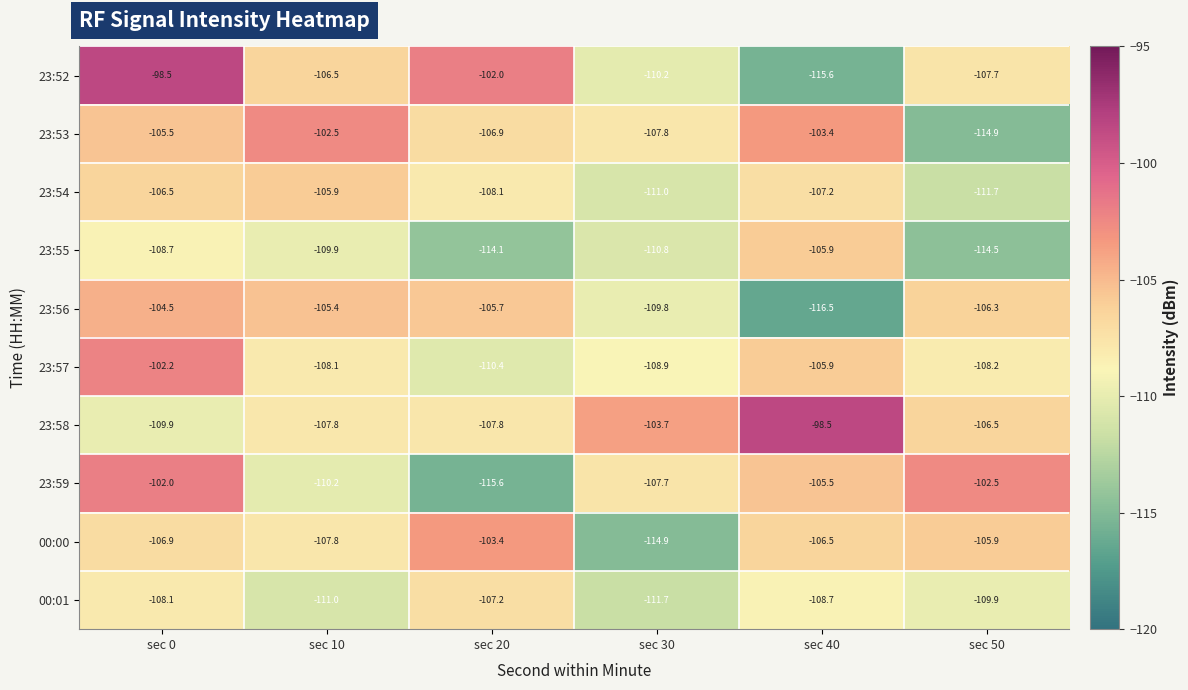

At which category is the sum across all series the highest?

sec 0